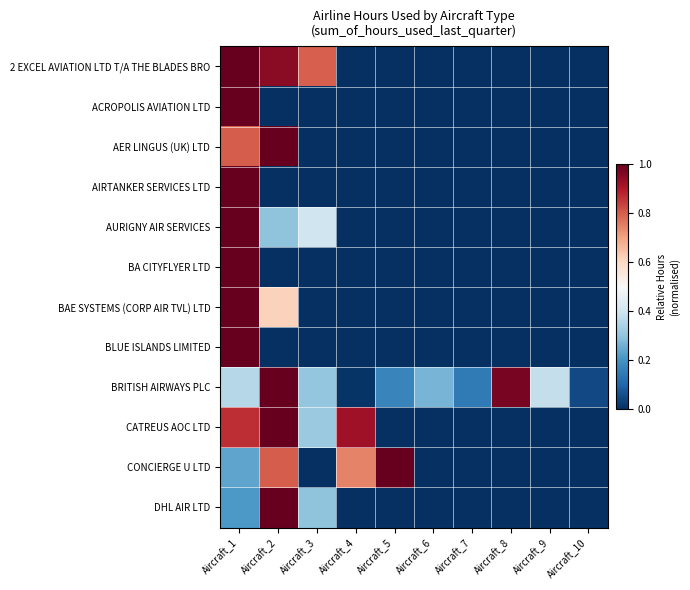

Which has a higher value, Aircraft_10 or Aircraft_6?

Aircraft_10